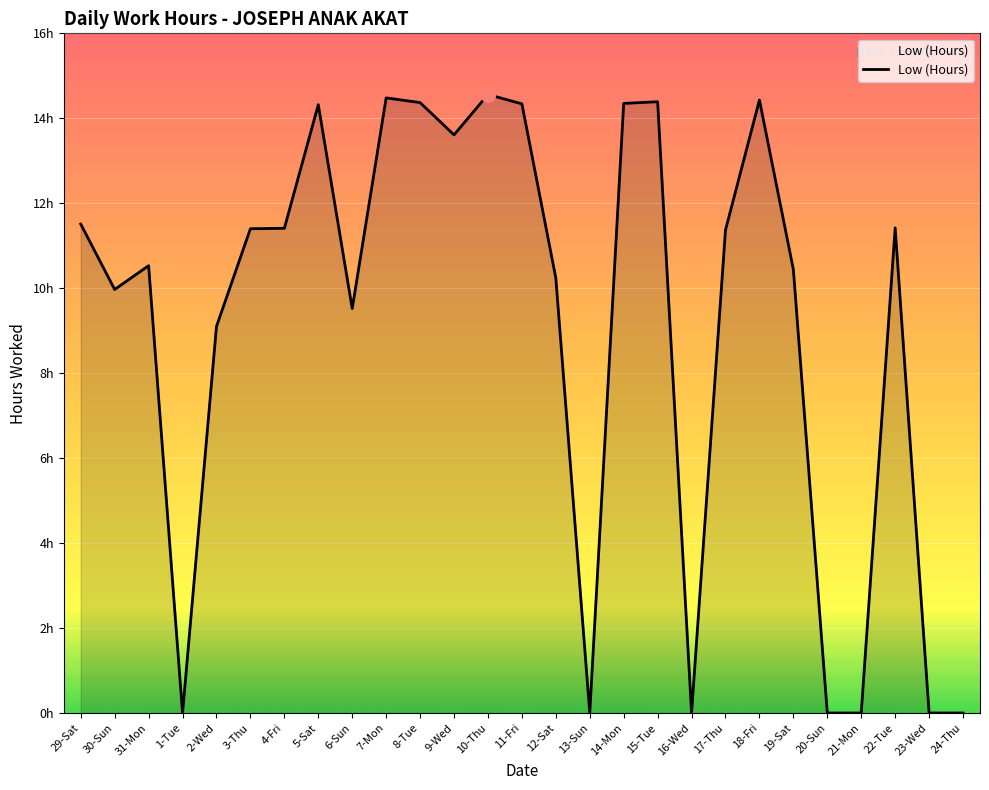

Where is the first local maximum?

31-Mon